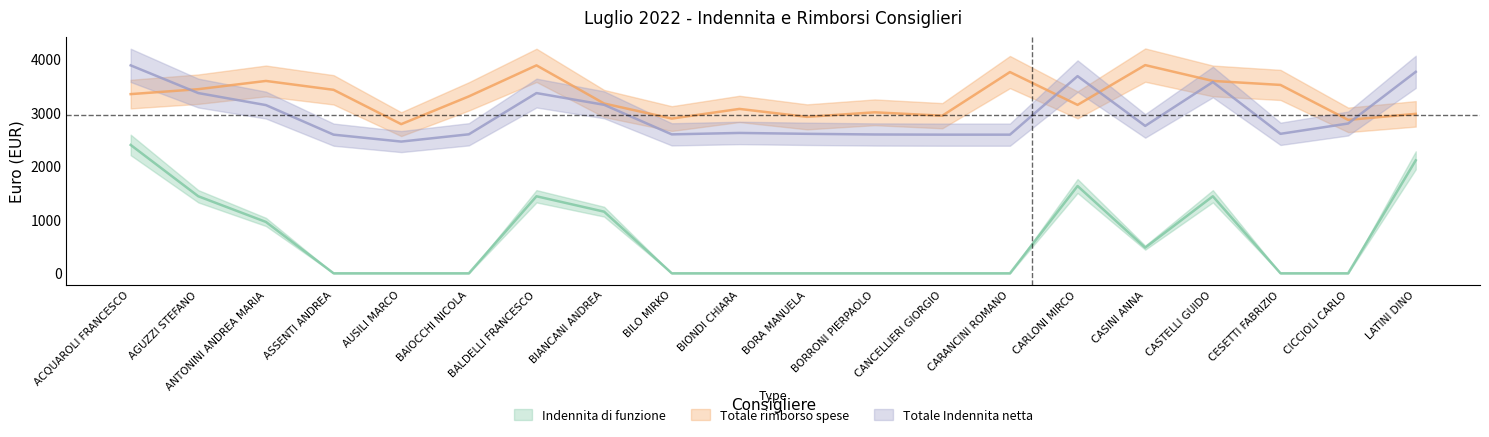

Reading left to right, transcribe all the data shown in this chart.

Indennita di funzione: ACQUAROLI FRANCESCO=2392.5	AGUZZI STEFANO=1435.5	ANTONINI ANDREA MARIA=957.0	ASSENTI ANDREA=0.0	AUSILI MARCO=0.0	BAIOCCHI NICOLA=0.0	BALDELLI FRANCESCO=1435.5	BIANCANI ANDREA=1148.4	BILO MIRKO=0.0	BIONDI CHIARA=0.0	BORA MANUELA=0.0	BORRONI PIERPAOLO=0.0	CANCELLIERI GIORGIO=0.0	CARANCINI ROMANO=0.0	CARLONI MIRCO=1626.9	CASINI ANNA=478.5	CASTELLI GUIDO=1435.5	CESETTI FABRIZIO=0.0	CICCIOLI CARLO=0.0	LATINI DINO=2105.4
Totale rimborso spese: ACQUAROLI FRANCESCO=3340.0	AGUZZI STEFANO=3432.0	ANTONINI ANDREA MARIA=3585.6	ASSENTI ANDREA=3420.0	AUSILI MARCO=2780.0	BAIOCCHI NICOLA=3297.6	BALDELLI FRANCESCO=3876.0	BIANCANI ANDREA=3164.8	BILO MIRKO=2884.0	BIONDI CHIARA=3064.0	BORA MANUELA=2916.0	BORRONI PIERPAOLO=3000.8	CANCELLIERI GIORGIO=2937.6	CARANCINI ROMANO=3751.2	CARLONI MIRCO=3139.2	CASINI ANNA=3880.8	CASTELLI GUIDO=3585.6	CESETTI FABRIZIO=3511.2	CICCIOLI CARLO=2860.0	LATINI DINO=2972.0
Totale Indennita netta: ACQUAROLI FRANCESCO=3875.9	AGUZZI STEFANO=3359.4	ANTONINI ANDREA MARIA=3135.2	ASSENTI ANDREA=2584.2	AUSILI MARCO=2455.2	BAIOCCHI NICOLA=2591.0	BALDELLI FRANCESCO=3359.4	BIANCANI ANDREA=3140.7	BILO MIRKO=2589.6	BIONDI CHIARA=2616.2	BORA MANUELA=2599.7	BORRONI PIERPAOLO=2587.5	CANCELLIERI GIORGIO=2584.2	CARANCINI ROMANO=2584.2	CARLONI MIRCO=3675.1	CASINI ANNA=2747.4	CASTELLI GUIDO=3565.4	CESETTI FABRIZIO=2599.7	CICCIOLI CARLO=2791.9	LATINI DINO=3755.3